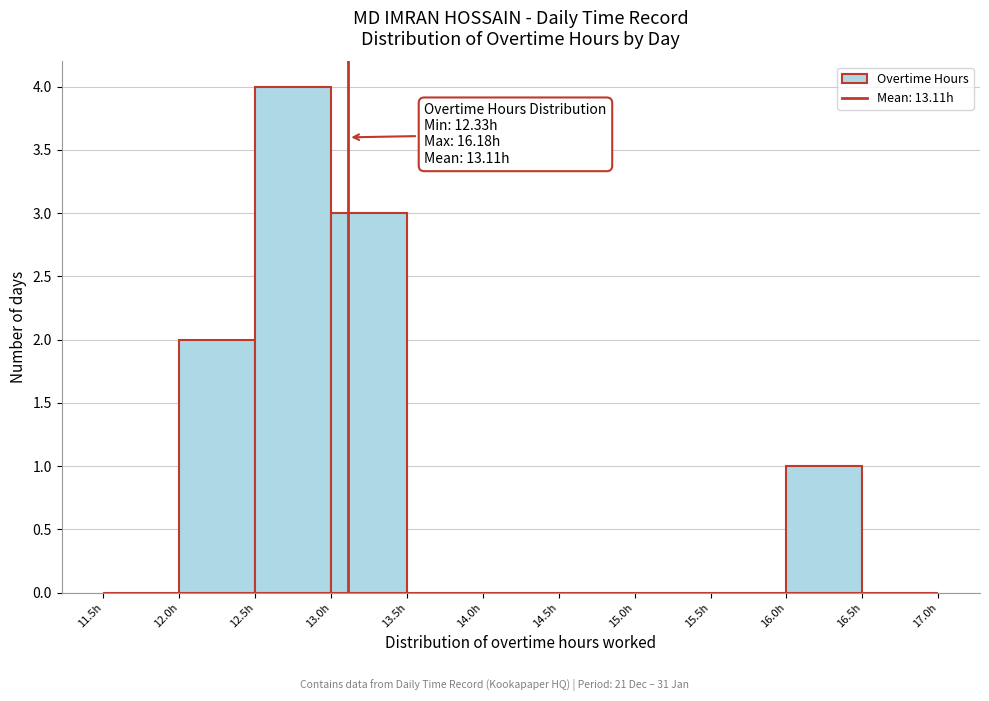

Over which range of the x-axis is the bar tallest?

12.5 to 13.0